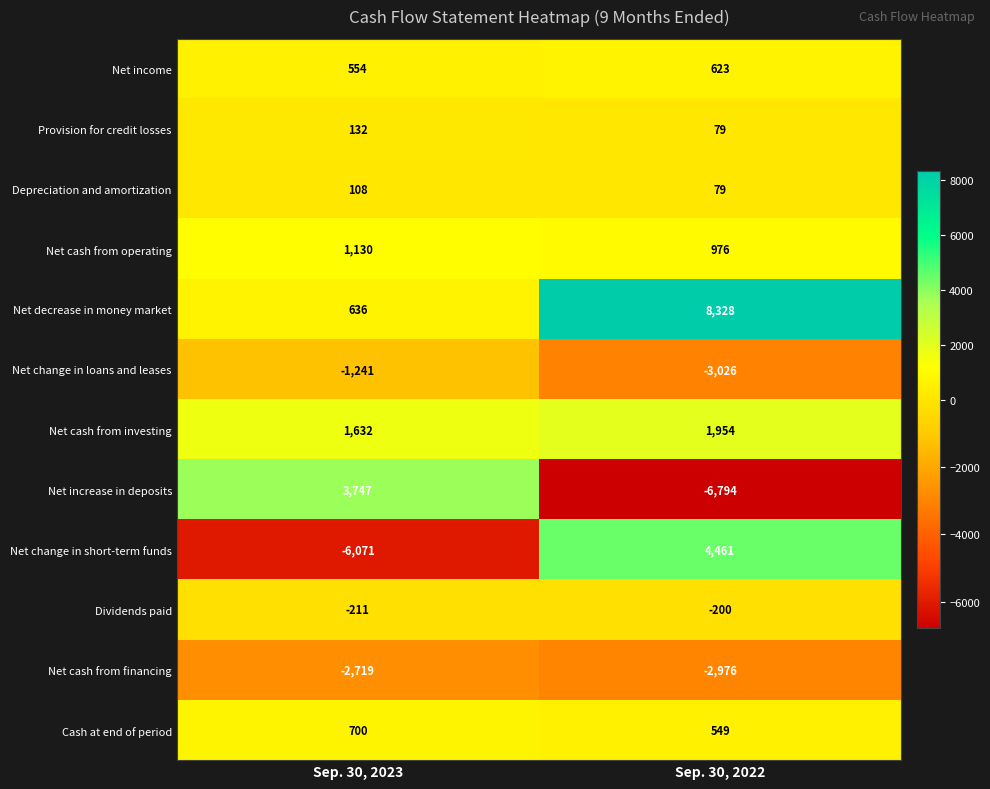

Which category has the highest value in the Net cash from operating series?

Sep. 30, 2023